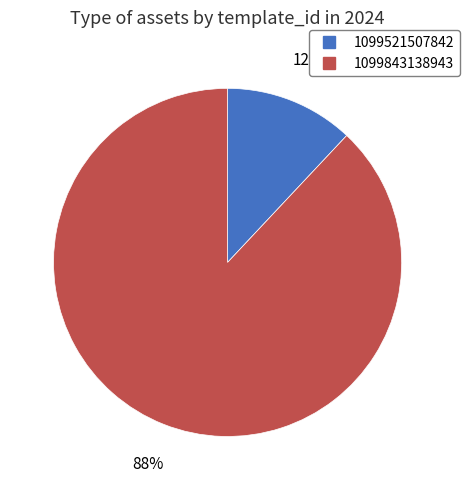

Which slice is the largest?

1099843138943